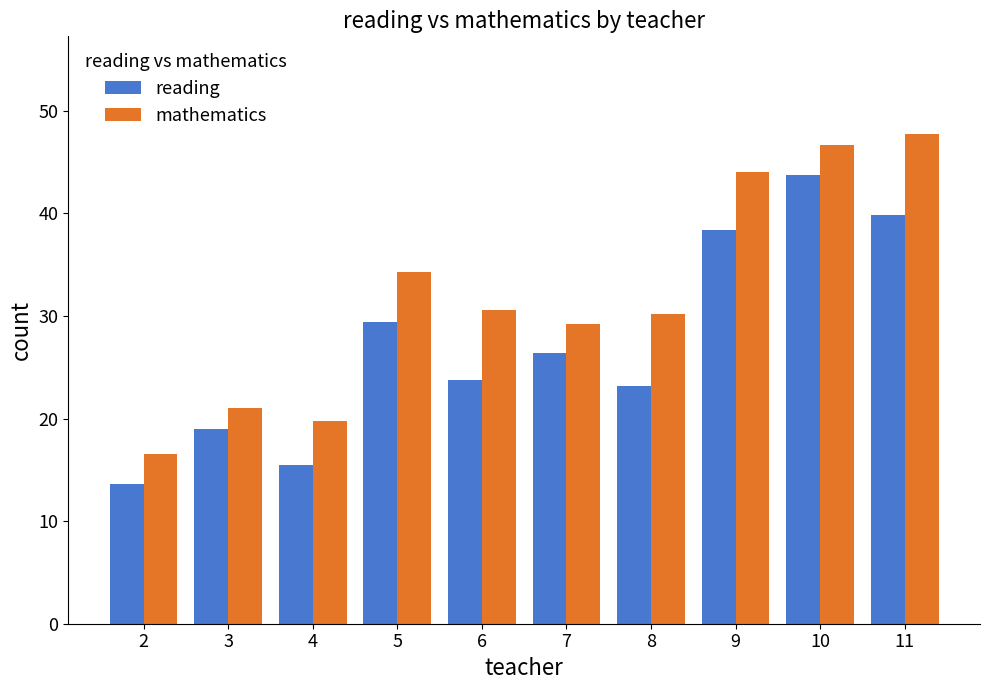

What is the difference between the maximum and second lowest values in the reading series?

28.3